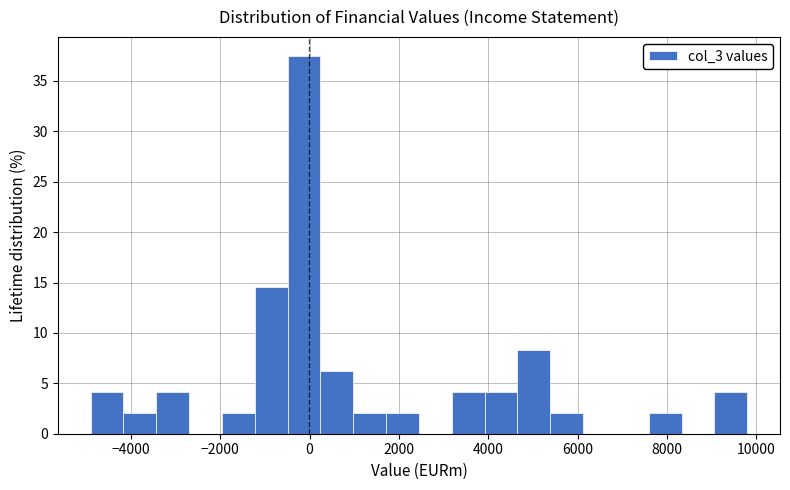

Read against the x-axis, roughly where is the centre of the tallest bar?

-200